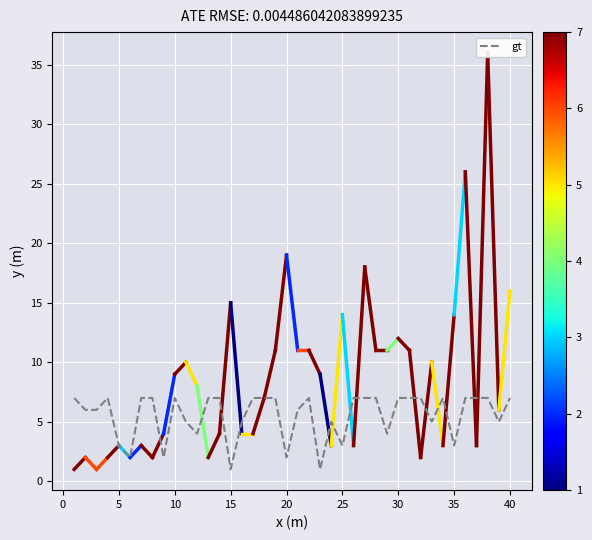

What is the sum of the values at 40 and 31?

14